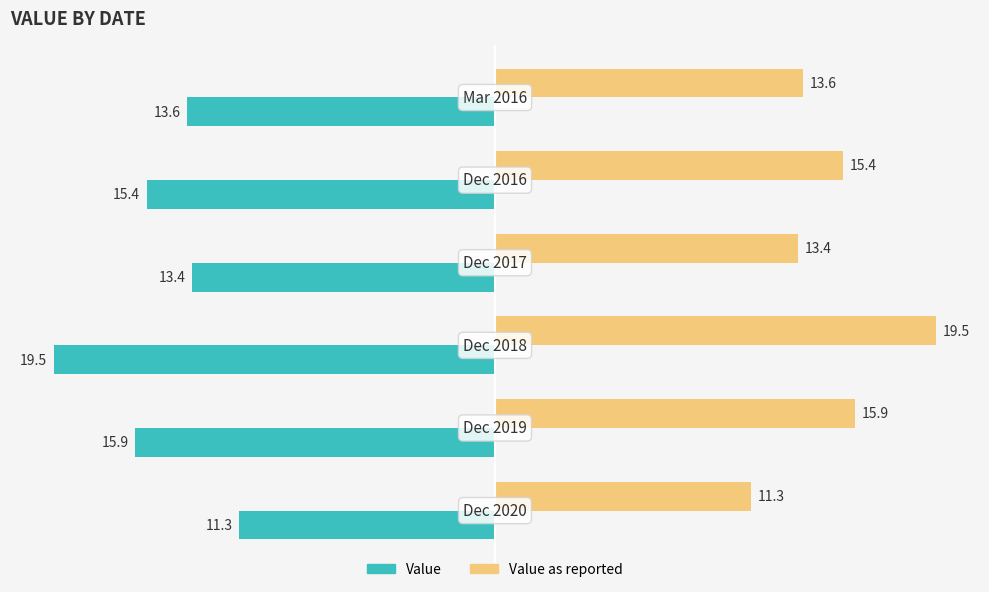

Which series has the largest total across all categories?

Value as reported